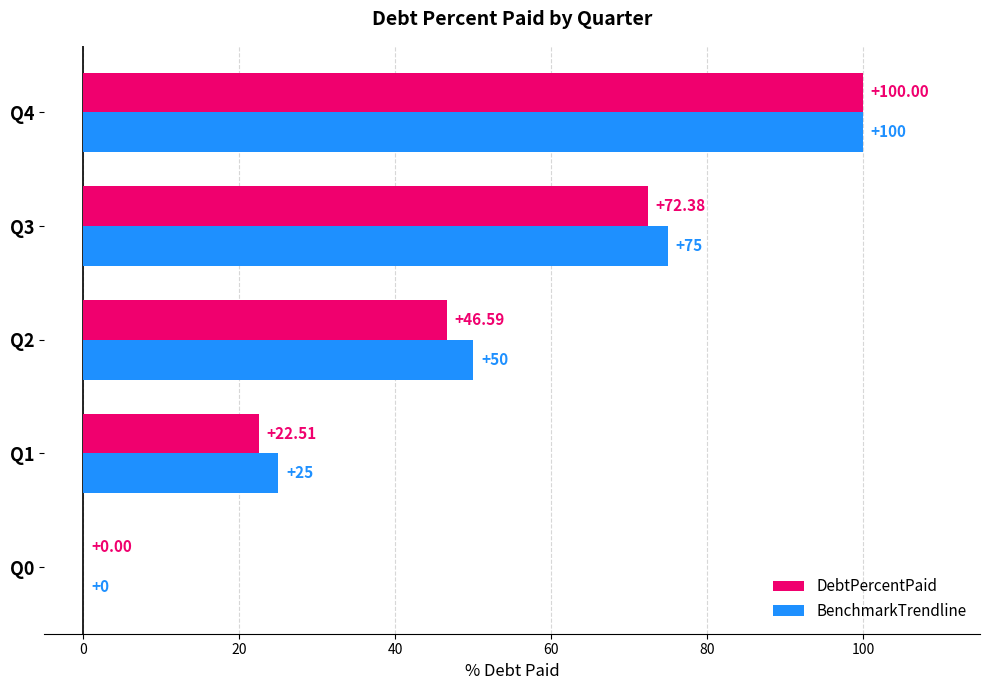

At which category is the sum across all series the highest?

Q4